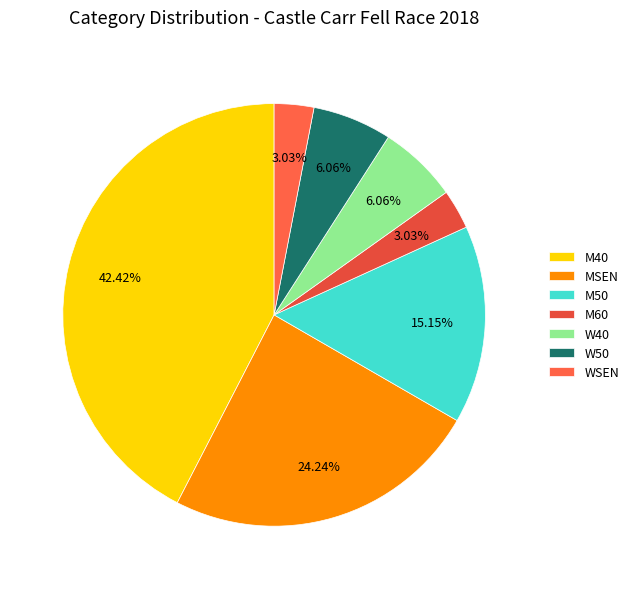

Is there a majority slice in this chart?

No